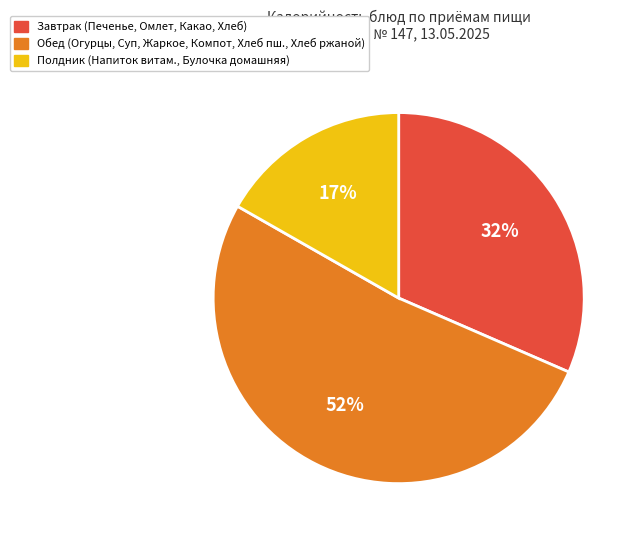

Is there any slice that represents more than half of the pie?

Yes